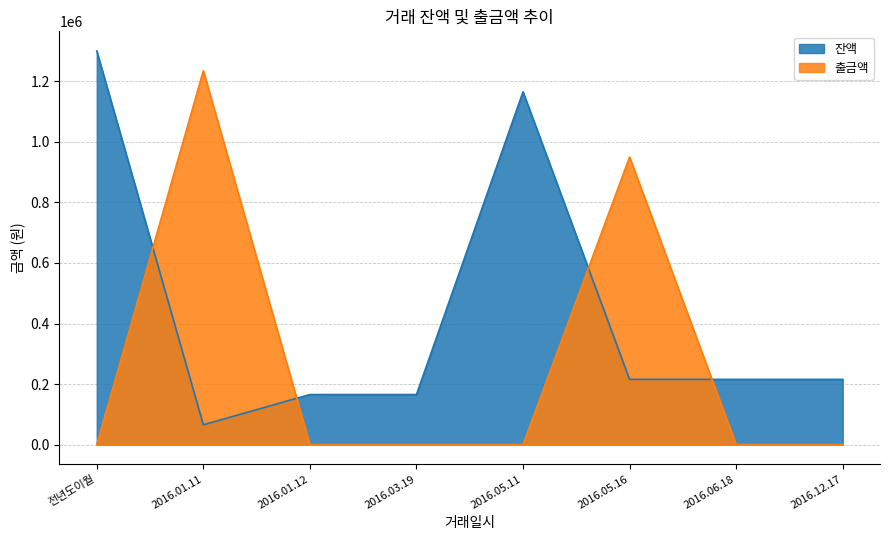

How many positive values does the 출금액 series have?

2